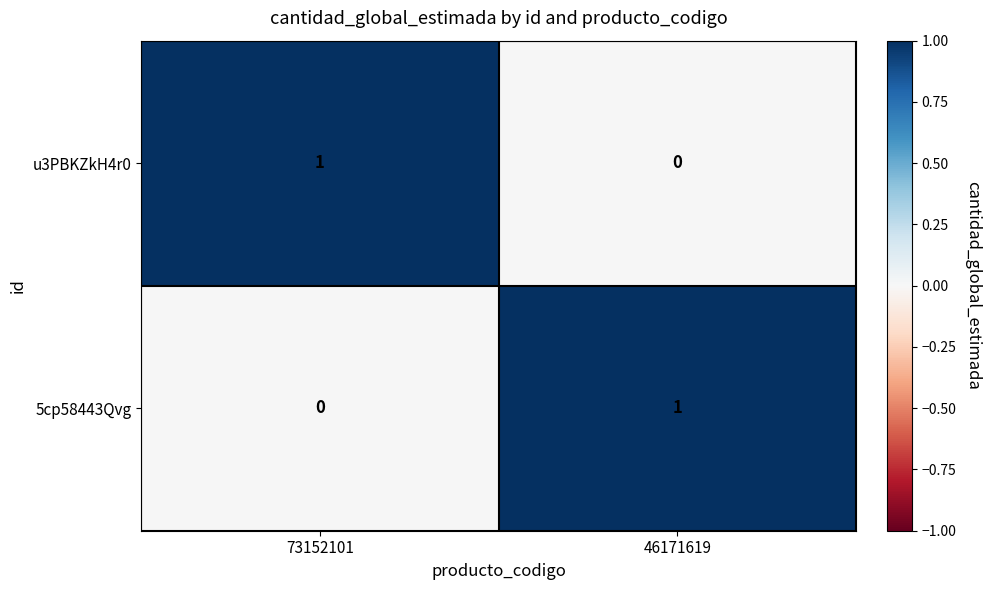

Which category has the lowest value in the 5cp58443Qvg series?

73152101